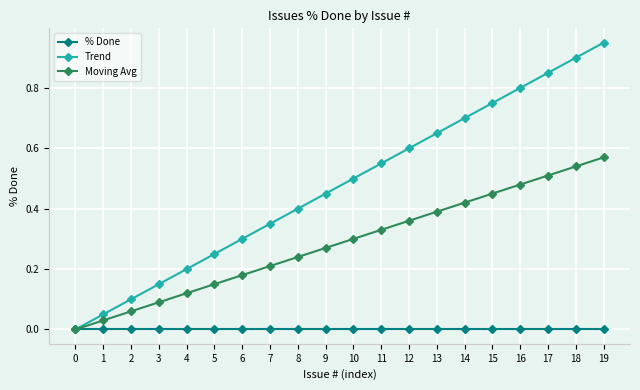

Which series has the largest total across all categories?

Trend